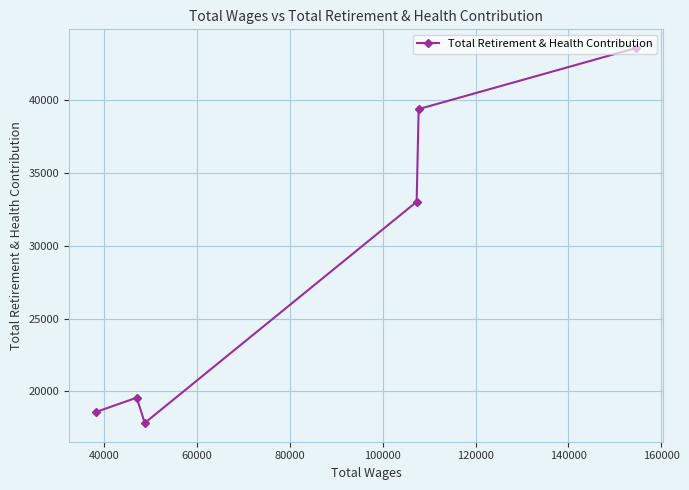

What is the average value?

28665